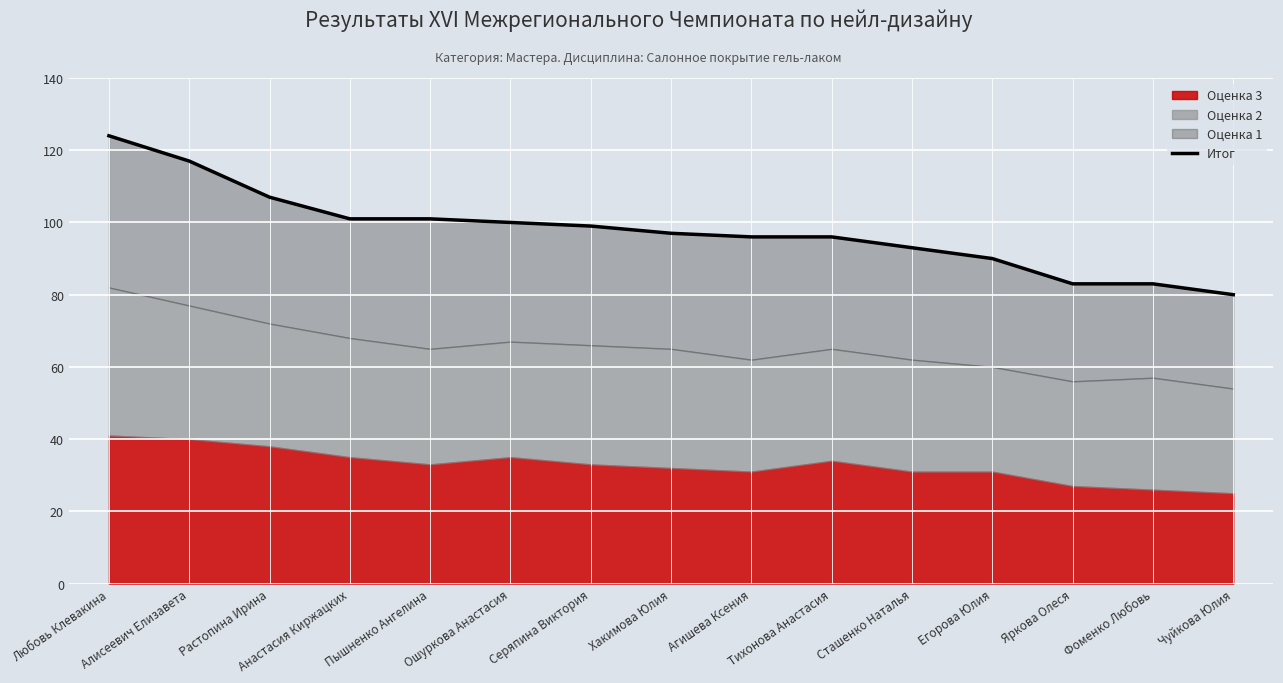

Is it true that the value at Серяпина Виктория is 154?

False